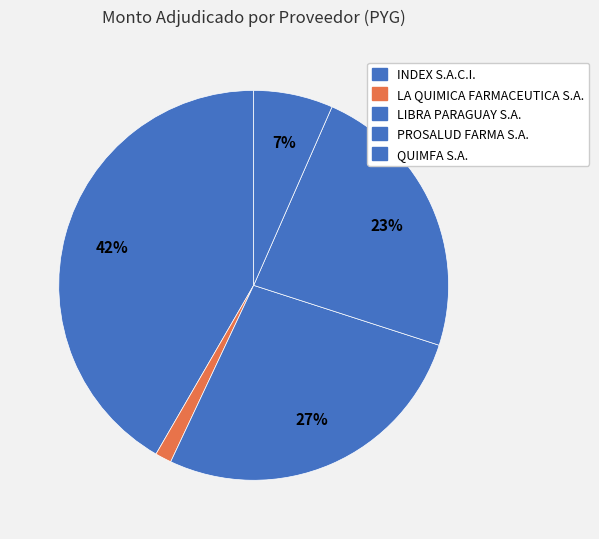

Count the number of slices in the pie.

5